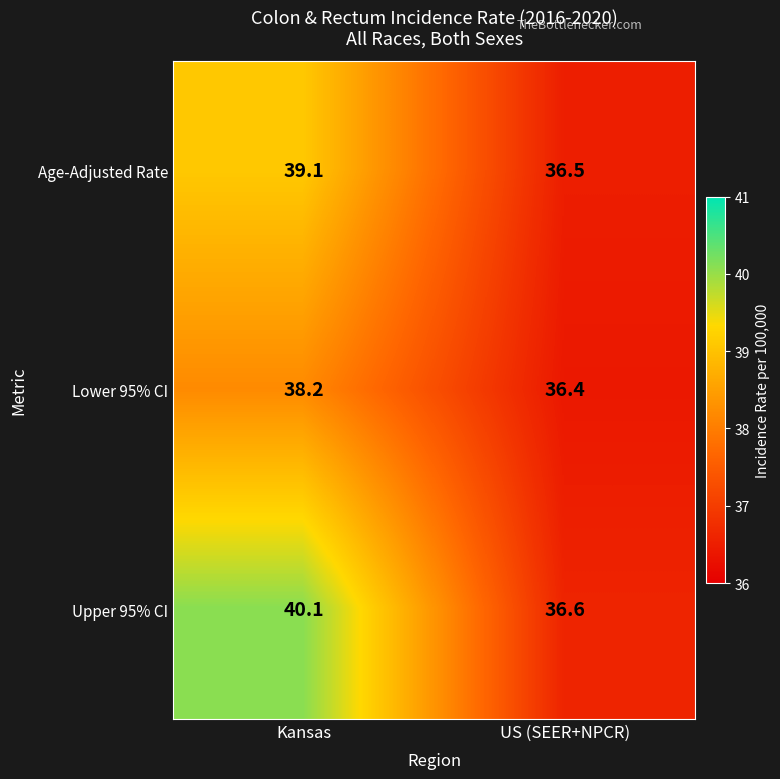

What is the difference between the maximum and minimum values in the Age-Adjusted Rate series?

2.6